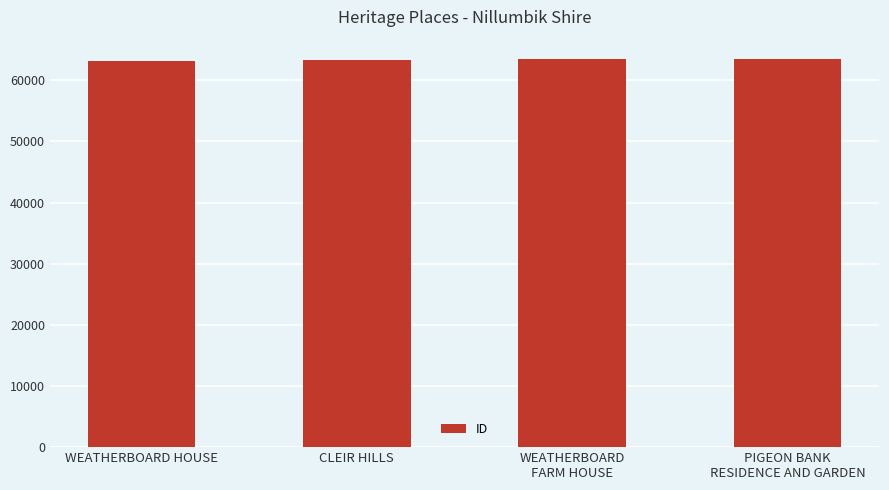

What position from the right is PIGEON BANK
RESIDENCE AND GARDEN?

1